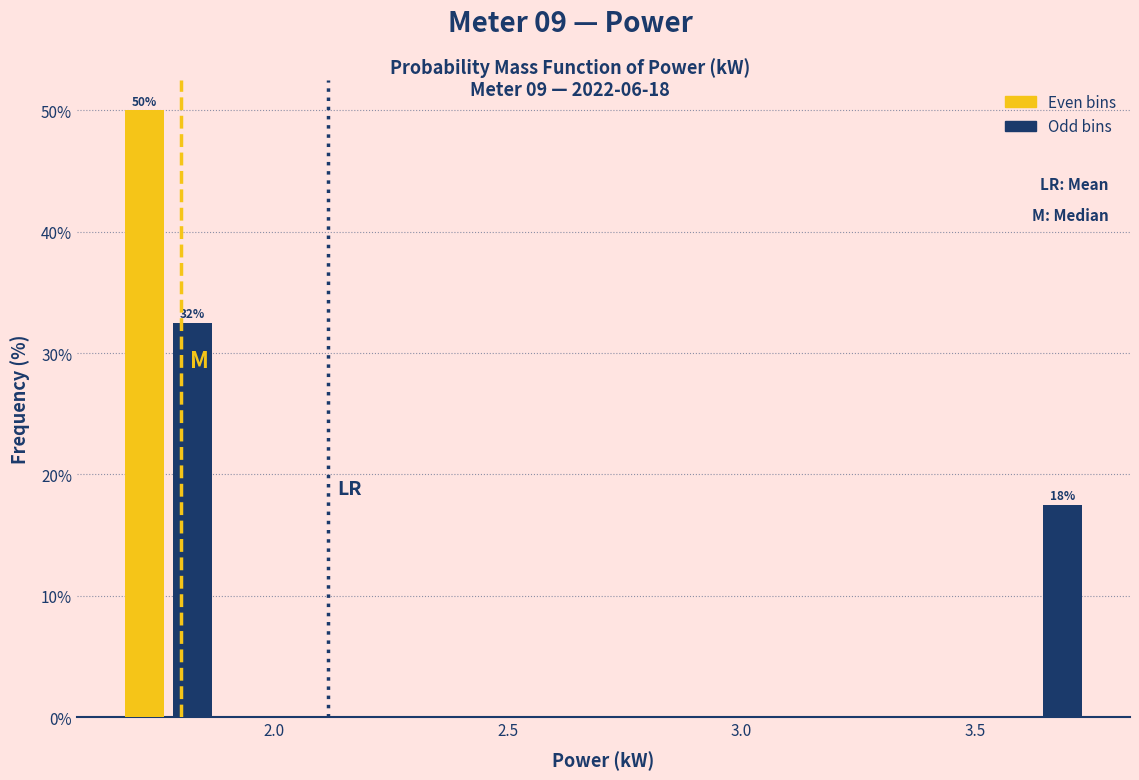

Read against the x-axis, roughly where is the centre of the tallest bar?

1.70